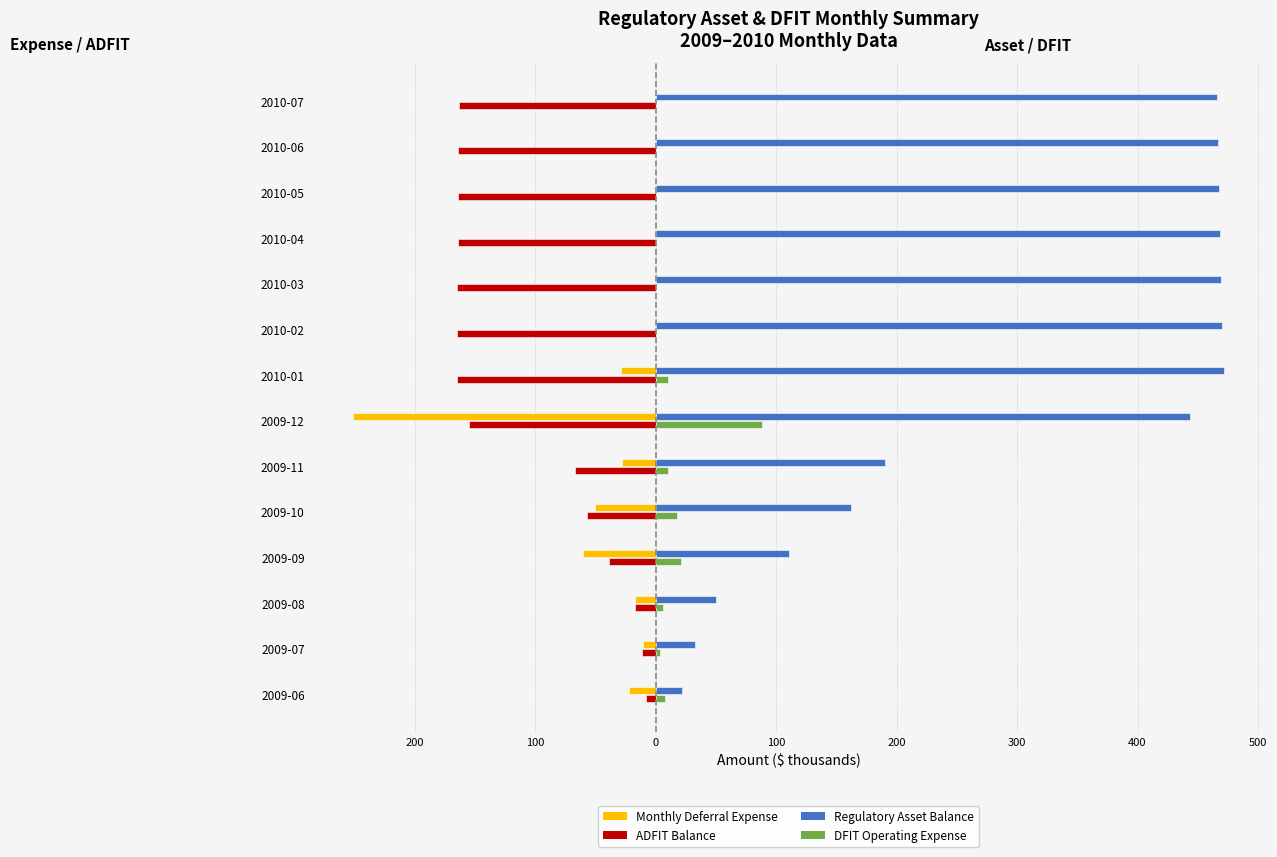

What is the minimum value for ADFIT Balance?

-165.2